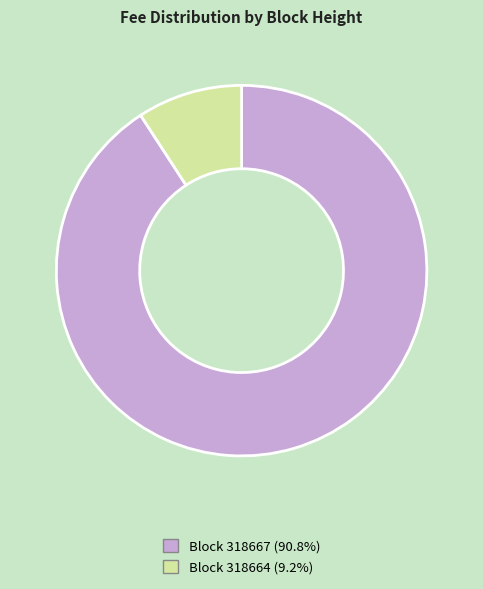

Does any single category account for the majority?

Yes